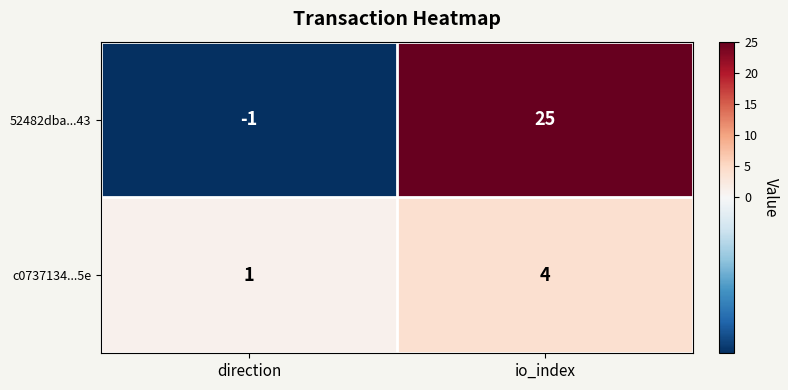

The c0737134...5e series shows 1 at direction. True or false?

True